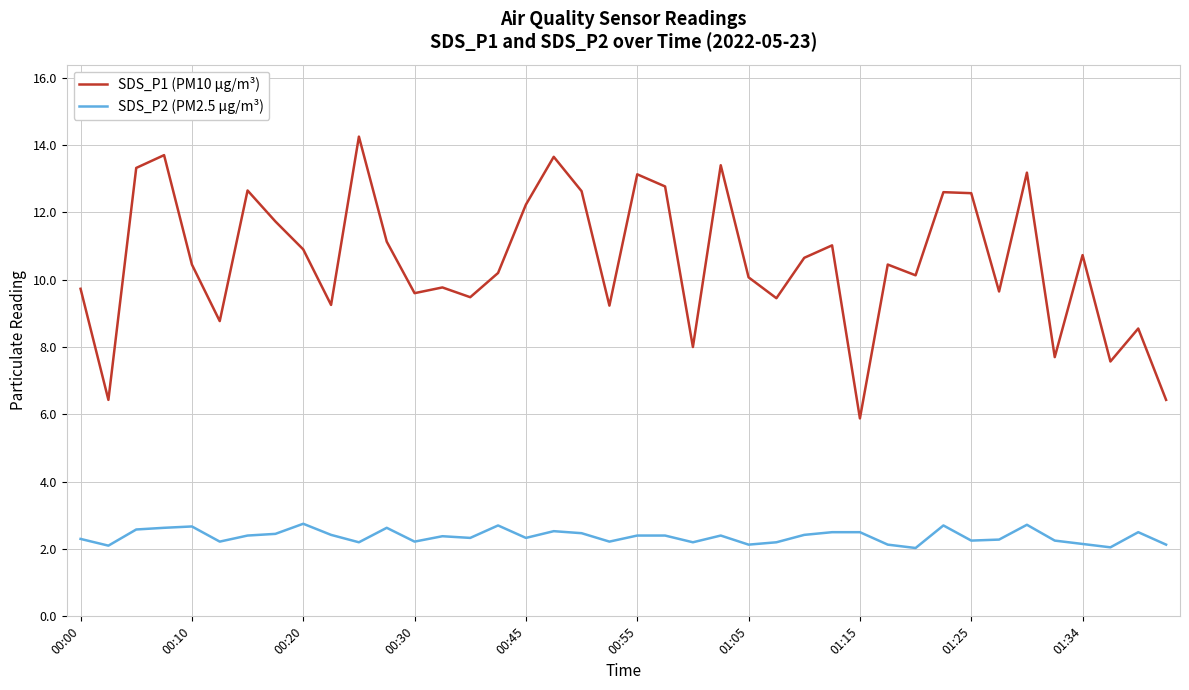

Rank the series by their maximum value, from highest to lowest.

SDS_P1 (PM10 µg/m³), SDS_P2 (PM2.5 µg/m³)